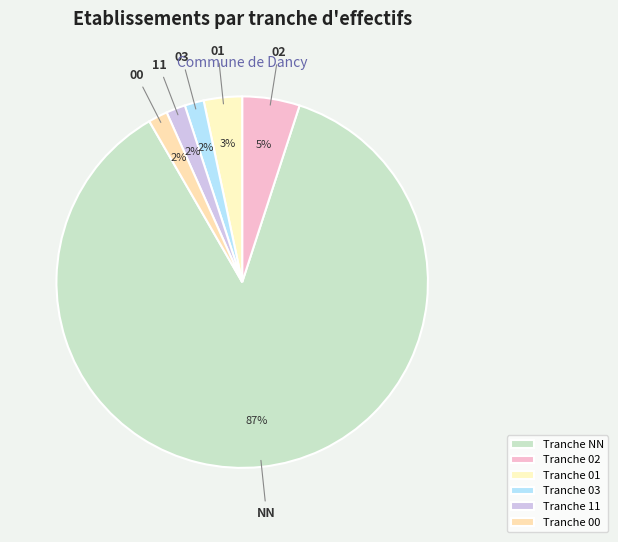

How many slices are in this pie chart?

6